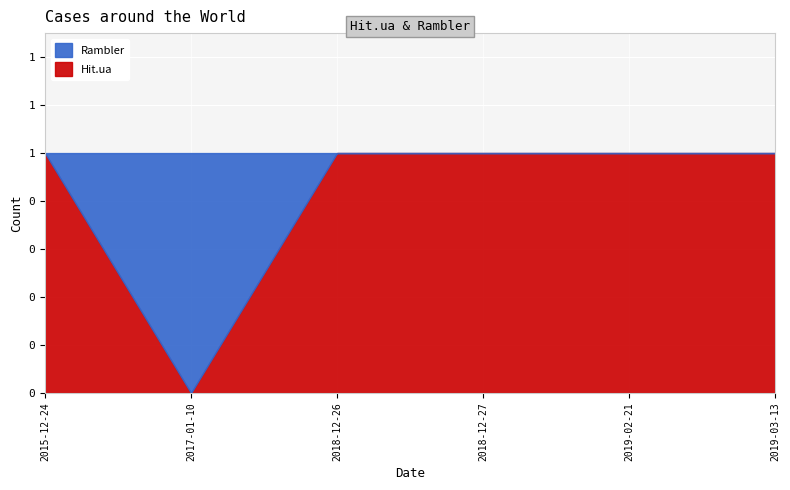

How many values in the Hit.ua series are below 1?

1